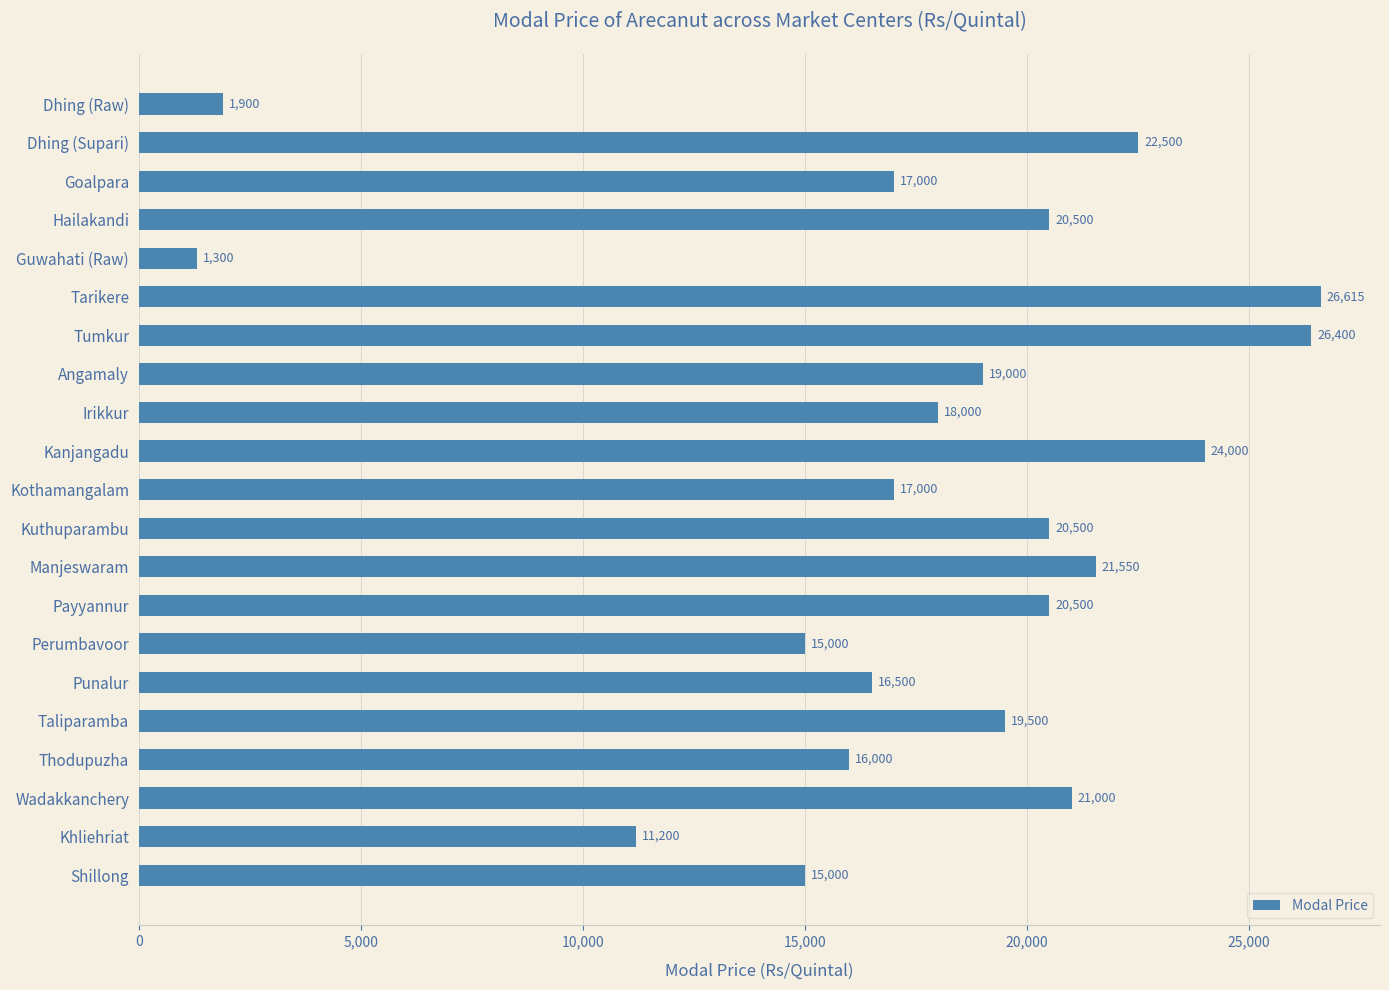

What is the label of the 20th bar from the bottom?

Dhing (Supari)